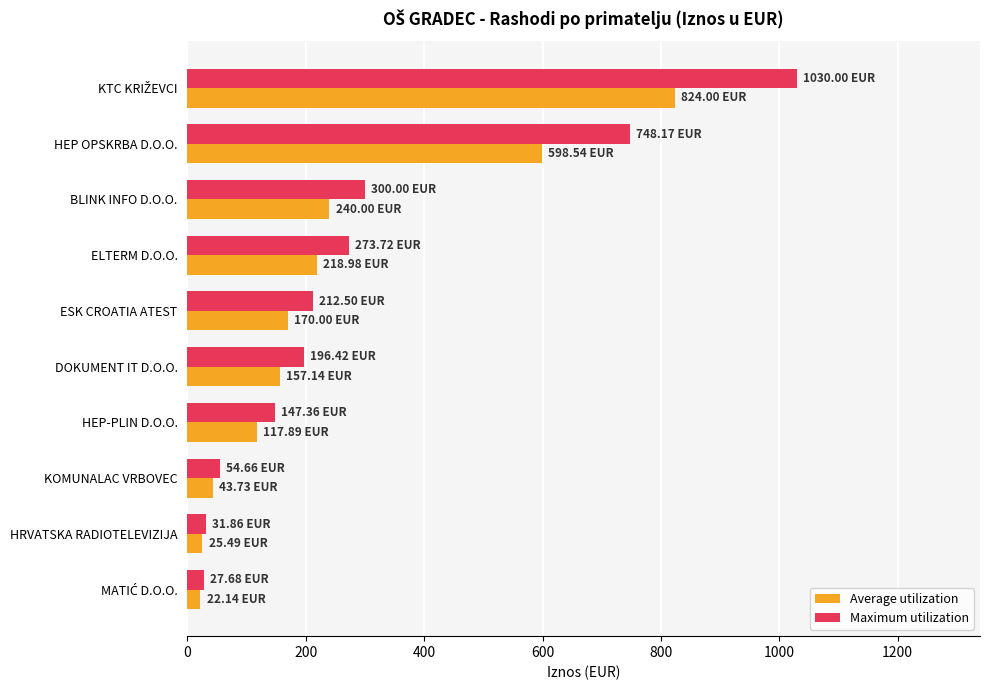

What is the total value across all series at KOMUNALAC VRBOVEC?

98.4